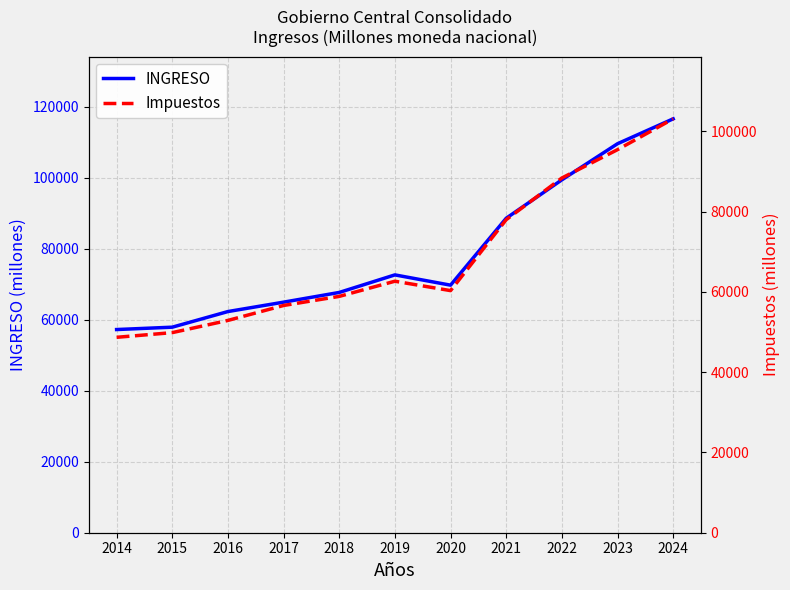

What is the difference between the second highest and second lowest values in the INGRESO series?

51663.1